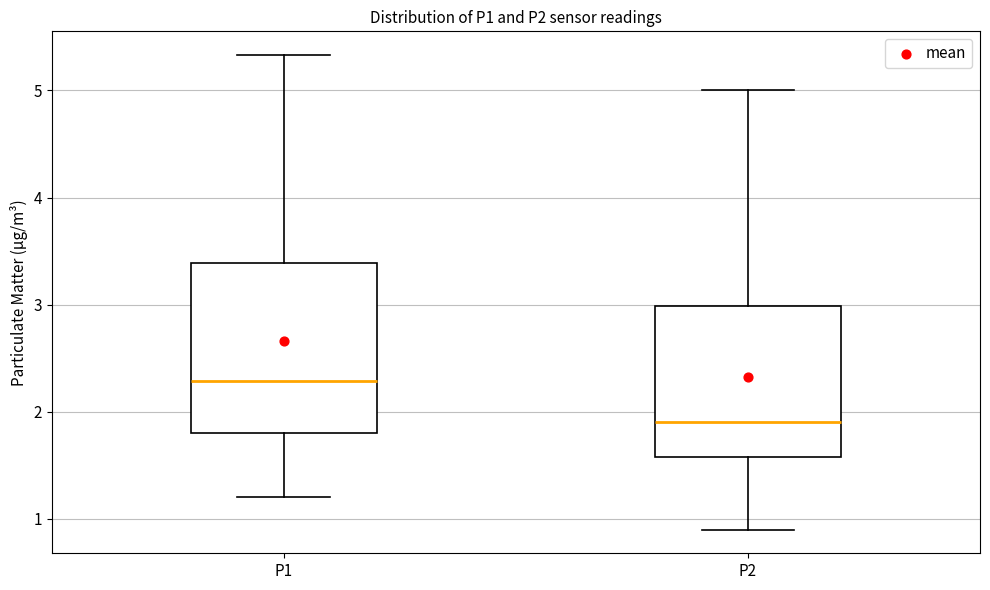

Reading left to right, transcribe this box plot: for each box, give where its median line is, the range the box spans, and where its two whiskers end, as read against the y-axis. The values are not printed on the chart, so give them approximately, as read against the axis.

P1: median 2.3, box 1.8 to 3.4, whiskers 1.2 to 5.3
P2: median 1.9, box 1.6 to 3.0, whiskers 0.9 to 5.0